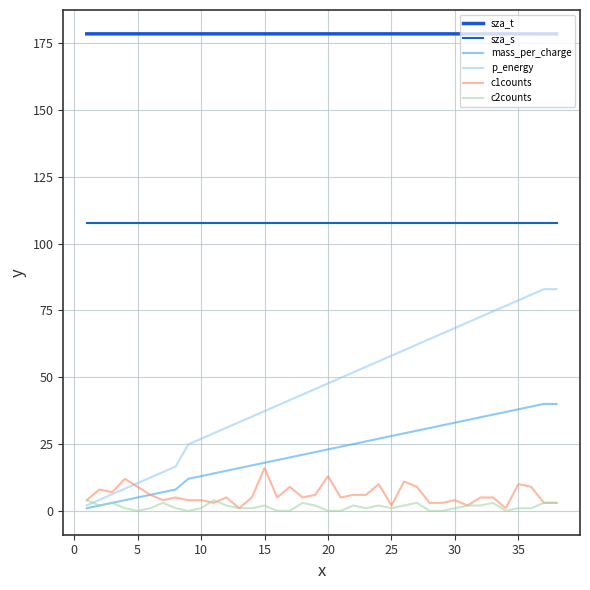

What is the value of the c1counts point at the 38th from the left?

3.0